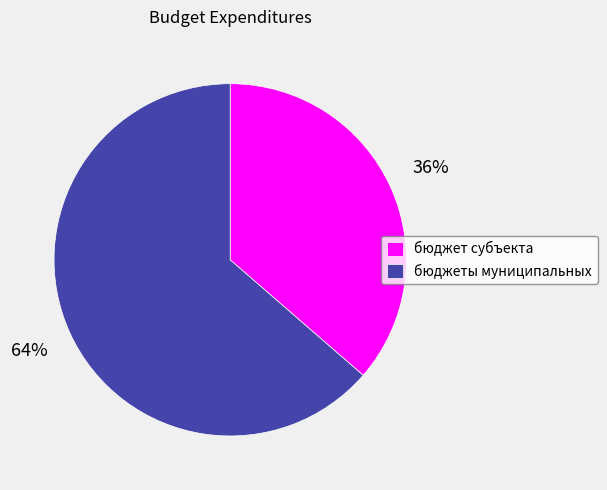

To the nearest percent, what percentage of the pie is бюджеты муниципальных?

64%